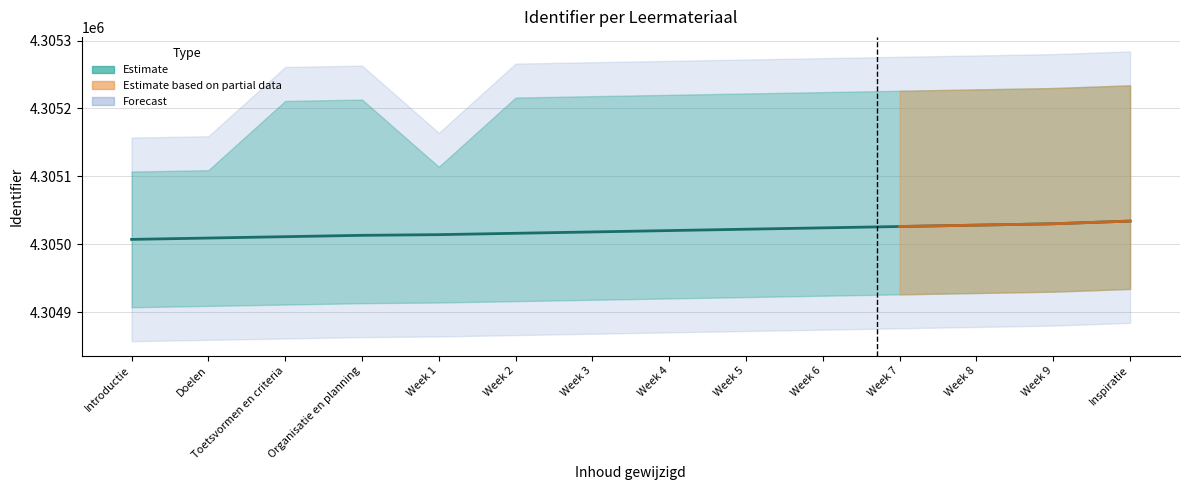

What is the greatest value displayed?

4305034